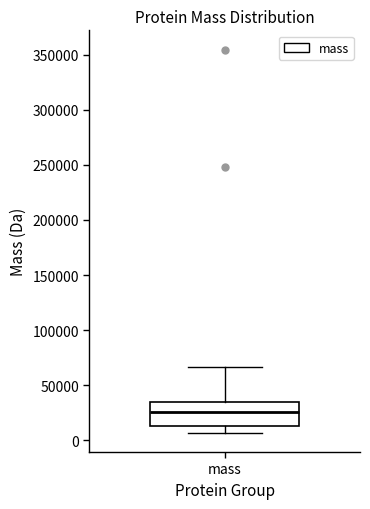

Where does the upper whisker of the box for mass end on the y-axis? The values are not printed on the chart, so give them approximately, as read against the axis.

65000